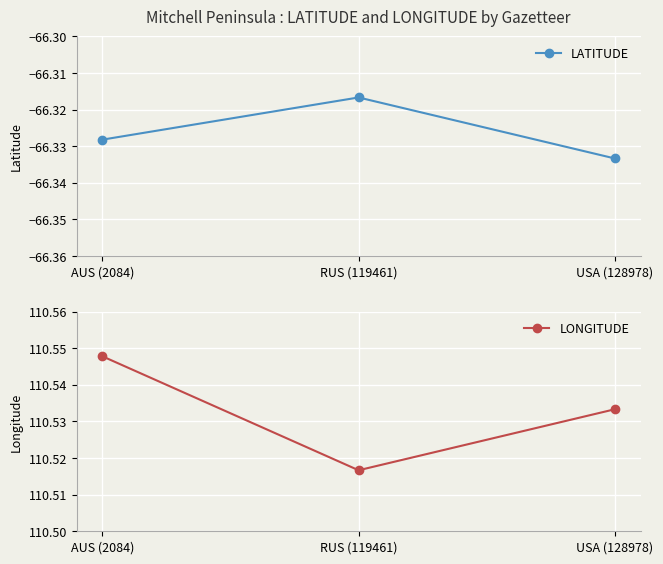

How many lines are shown in the chart?

2